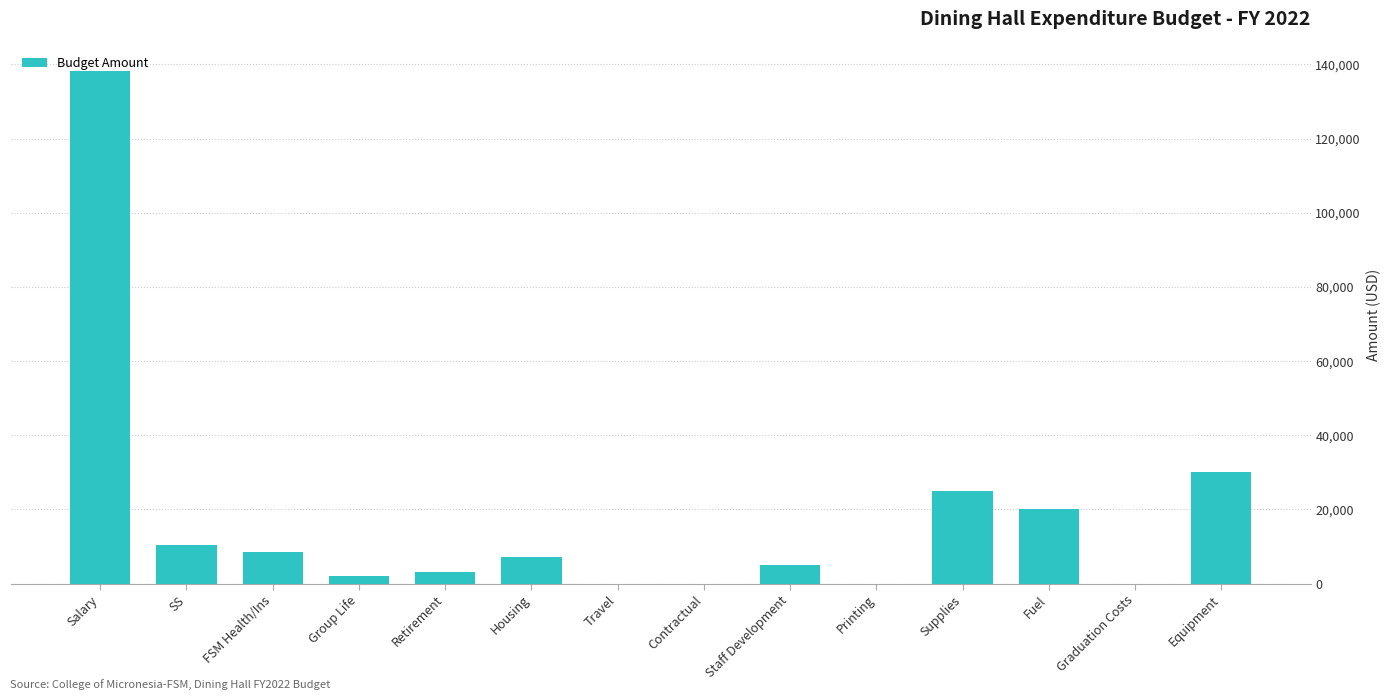

Read the value at FSM Health/Ins.

8428.3